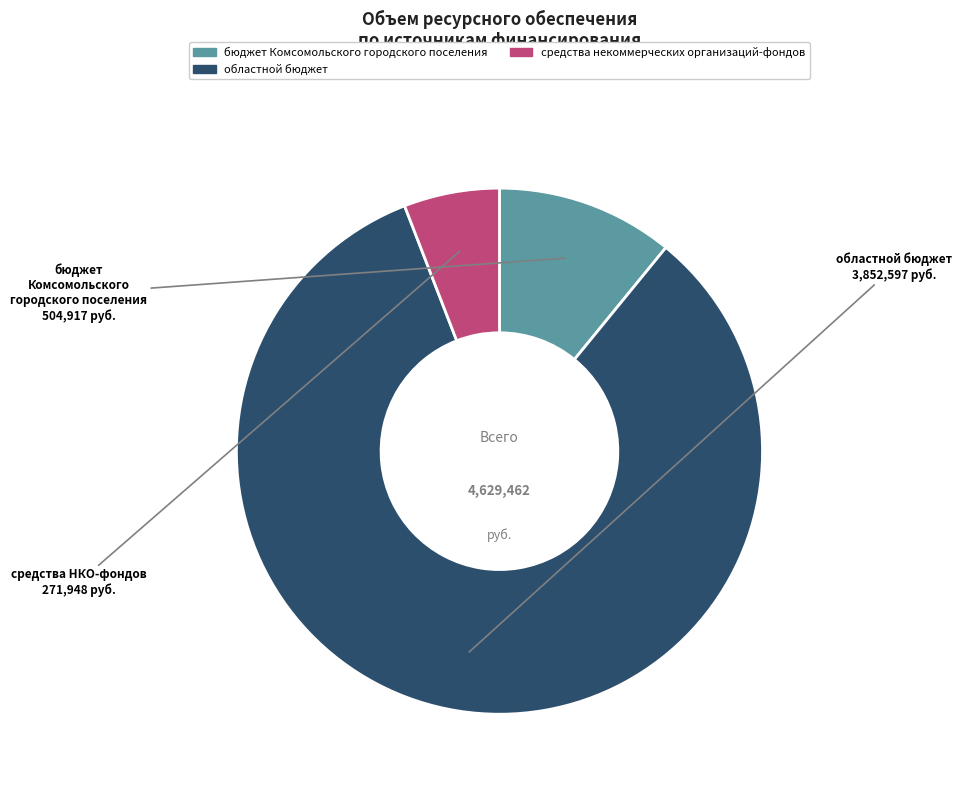

How many slices are in this pie chart?

3